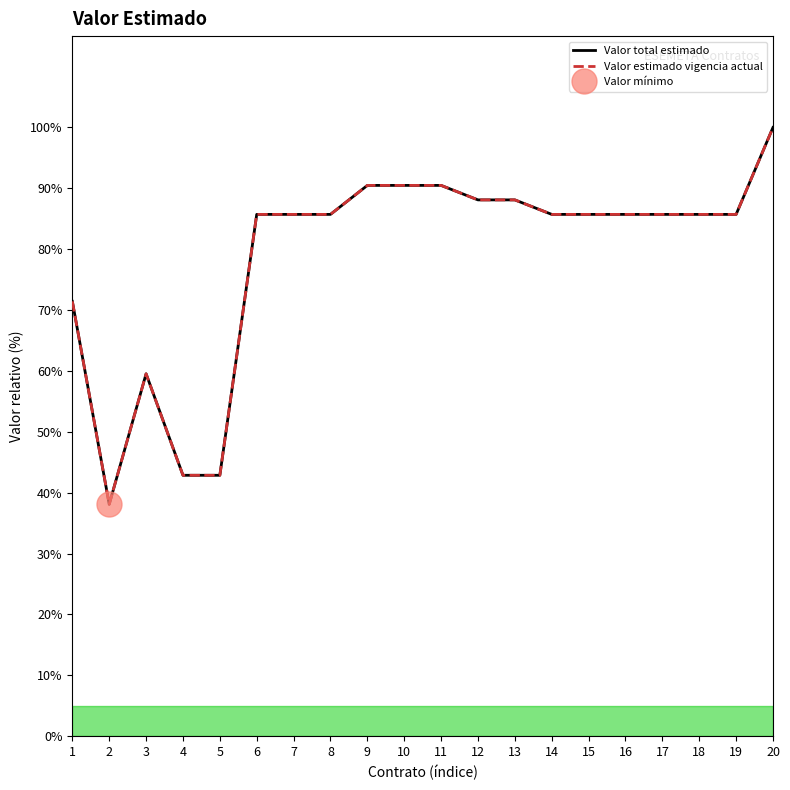

Reading left to right, transcribe all the data shown in this chart.

Valor total estimado: 1=71.4	2=38.1	3=59.5	4=42.9	5=42.9	6=85.7	7=85.7	8=85.7	9=90.5	10=90.5	11=90.5	12=88.1	13=88.1	14=85.7	15=85.7	16=85.7	17=85.7	18=85.7	19=85.7	20=100.0
Valor estimado en la vigencia actual: 1=71.4	2=38.1	3=59.5	4=42.9	5=42.9	6=85.7	7=85.7	8=85.7	9=90.5	10=90.5	11=90.5	12=88.1	13=88.1	14=85.7	15=85.7	16=85.7	17=85.7	18=85.7	19=85.7	20=100.0